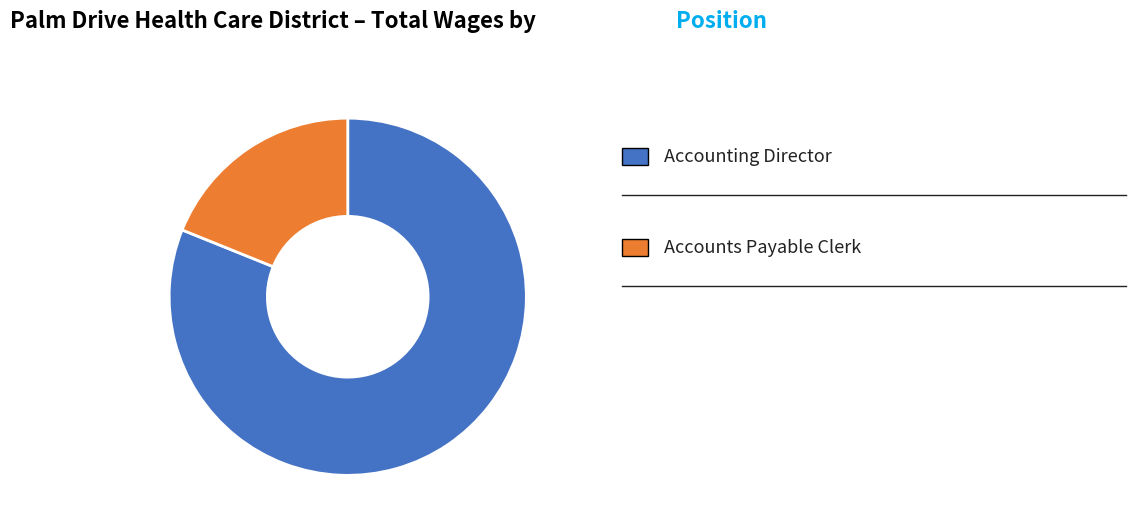

Is there any slice that represents more than half of the pie?

Yes